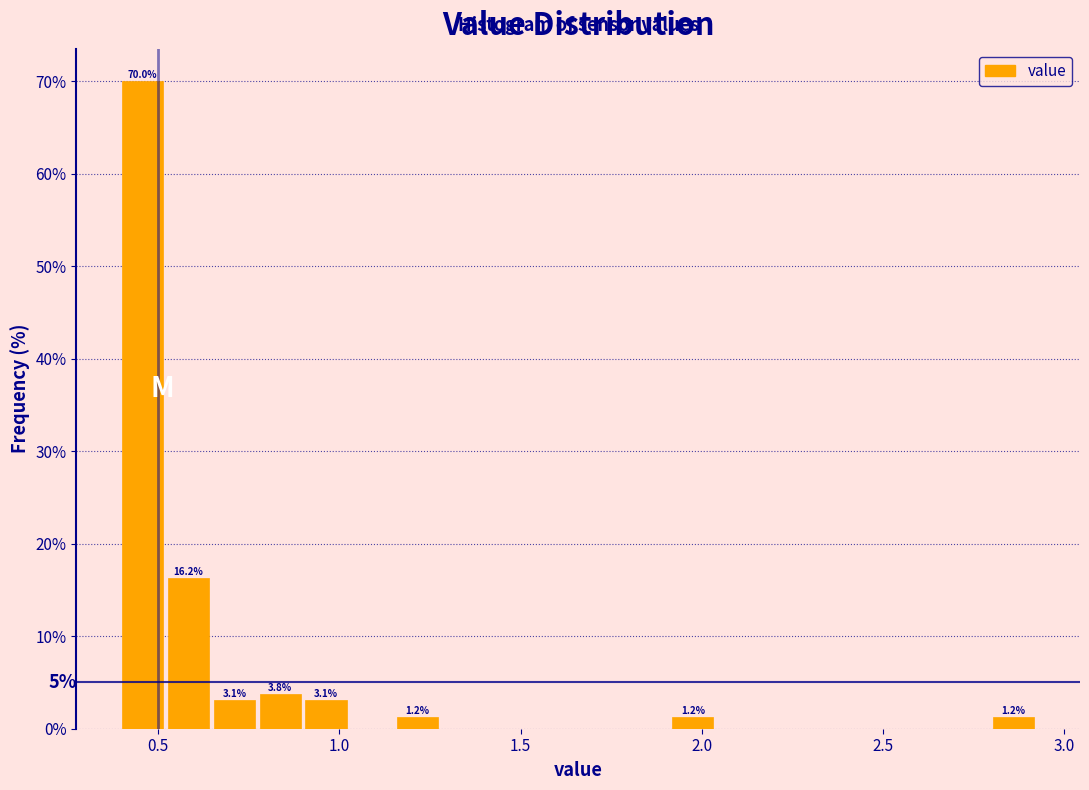

Around what value on the x-axis is the tallest bar? Give the approximate position of its centre, as read against the axis.

0.45